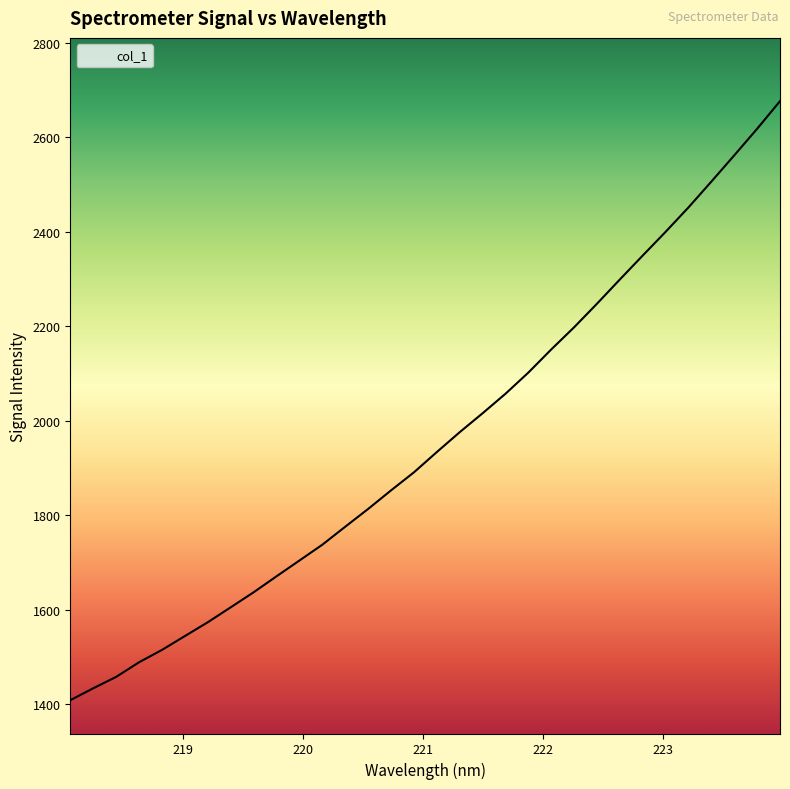

What is the difference between the maximum and minimum values?

1267.1